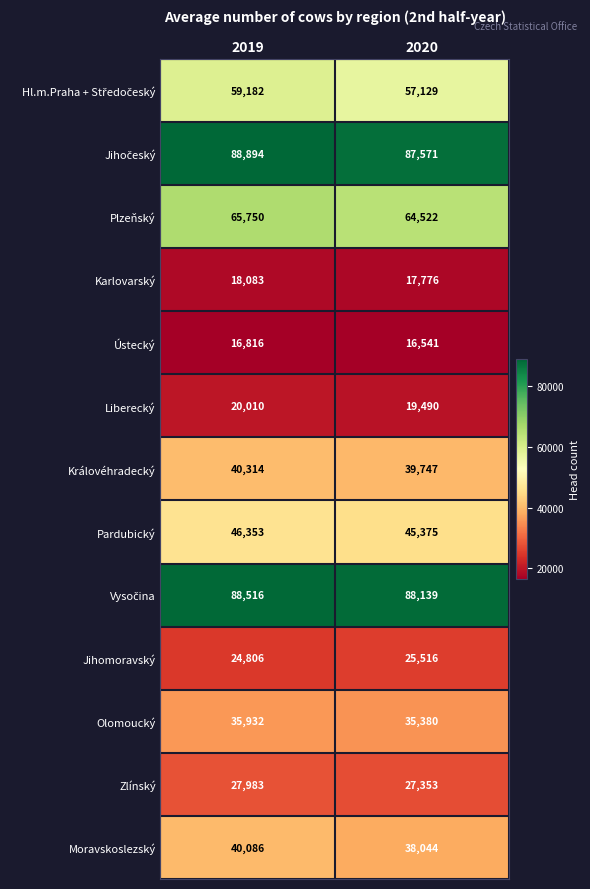

What is the difference between the highest and lowest values at 2019?

72078